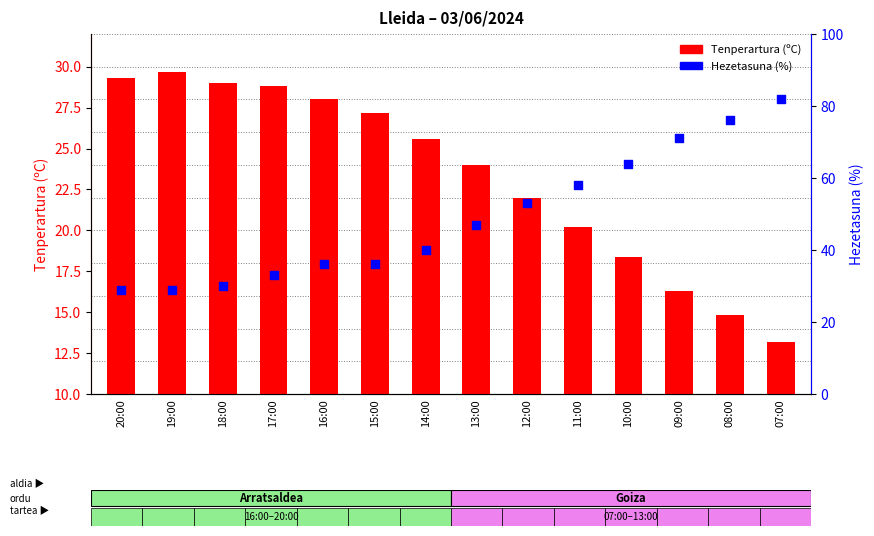

Is the value of Tenperartura (ºC) at 07:00 greater than the value of Hezetasuna (%) at 18:00?

No